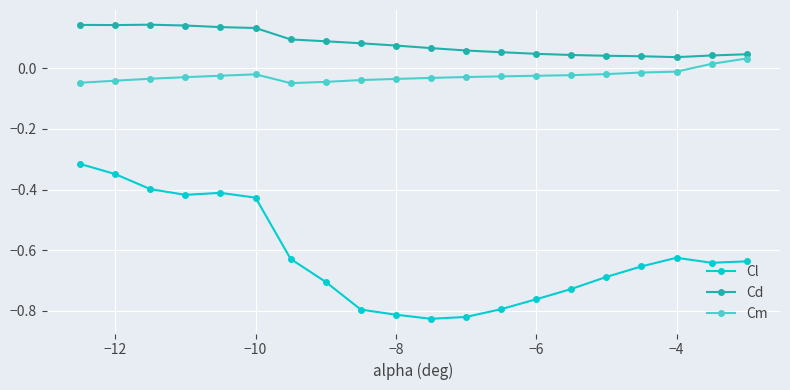

Rank the series by their maximum value, from lowest to highest.

Cl, Cm, Cd